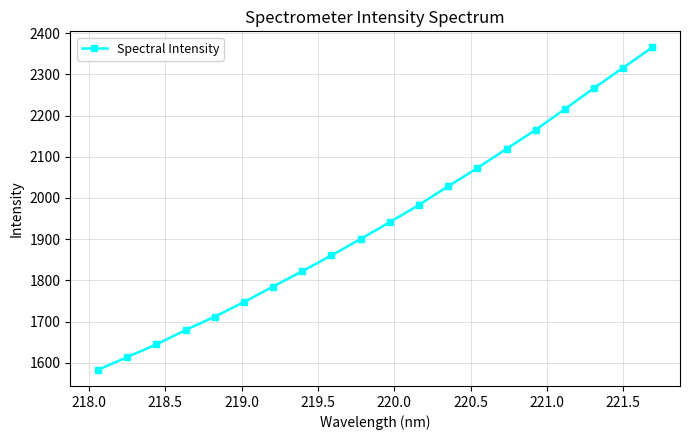

True or false: the data has more than 2 interior local peaks.

False